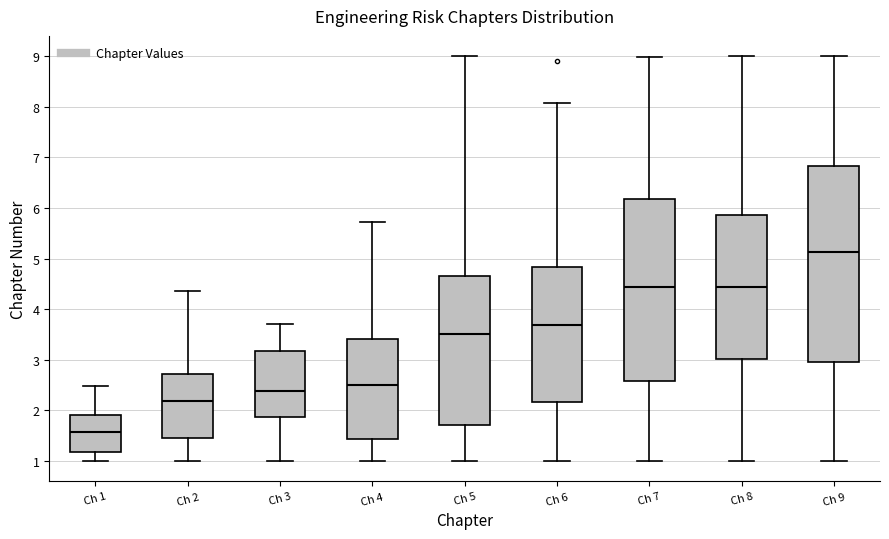

Reading left to right, read every box against the y-axis: the position of its median line, the range the box covers, and the ends of its whiskers. The values are not printed on the chart, so give them approximately, as read against the axis.

Ch 1: median 1.6, box 1.2 to 1.9, whiskers 1.0 to 2.5
Ch 2: median 2.2, box 1.4 to 2.7, whiskers 1.0 to 4.4
Ch 3: median 2.4, box 1.9 to 3.2, whiskers 1.0 to 3.7
Ch 4: median 2.5, box 1.4 to 3.4, whiskers 1.0 to 5.7
Ch 5: median 3.5, box 1.7 to 4.7, whiskers 1.0 to 9.0
Ch 6: median 3.7, box 2.2 to 4.8, whiskers 1.0 to 8.1
Ch 7: median 4.4, box 2.6 to 6.2, whiskers 1.0 to 9.0
Ch 8: median 4.4, box 3.0 to 5.9, whiskers 1.0 to 9.0
Ch 9: median 5.1, box 3.0 to 6.8, whiskers 1.0 to 9.0